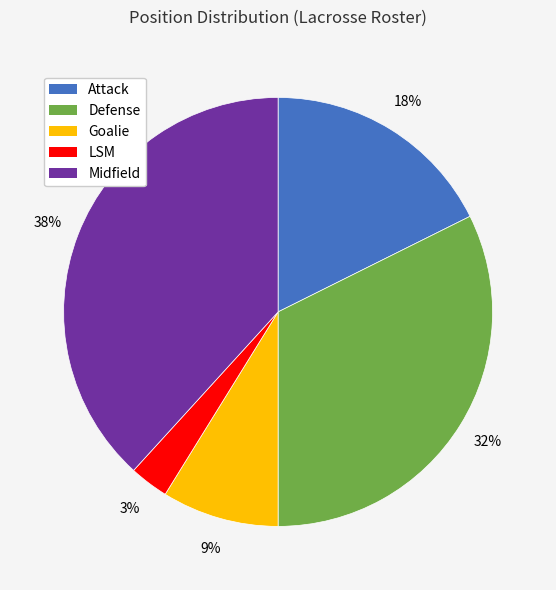

Rank the categories by value from lowest to highest.

LSM, Goalie, Attack, Defense, Midfield